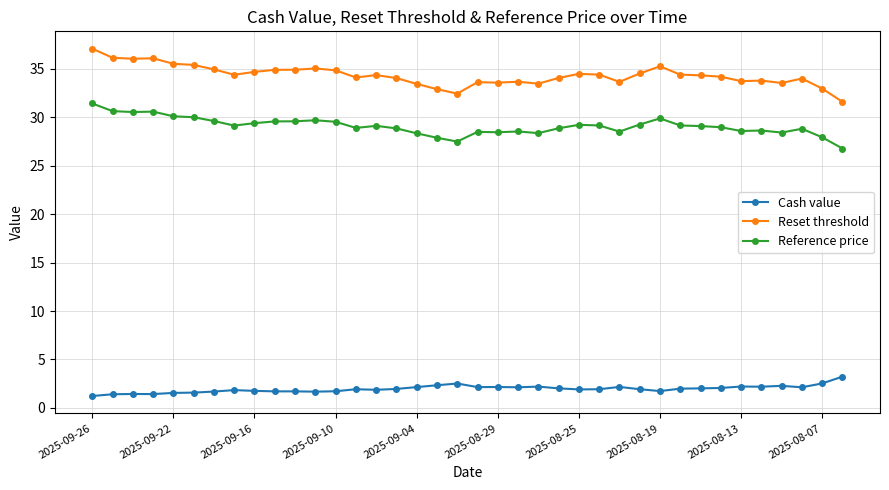

Count the number of data series in this chart.

3